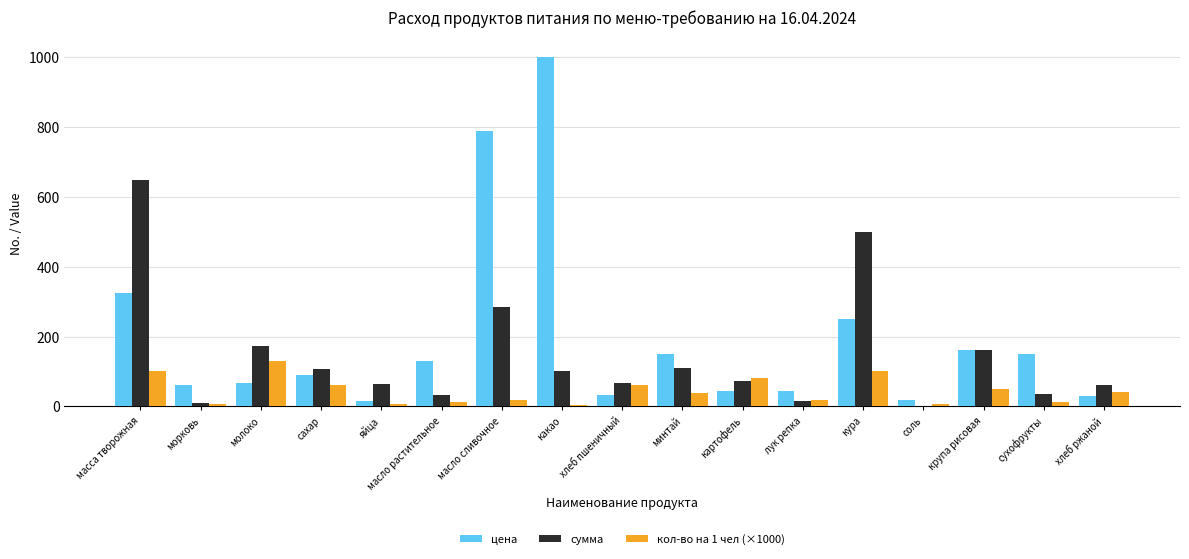

The value of цена at кура is 250.0. True or false?

True